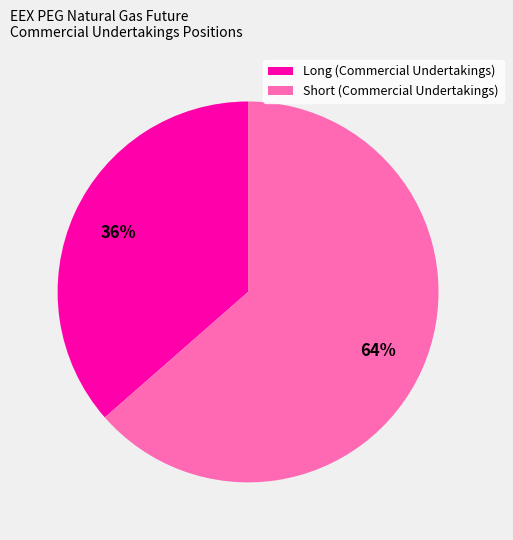

Count the number of slices in the pie.

2